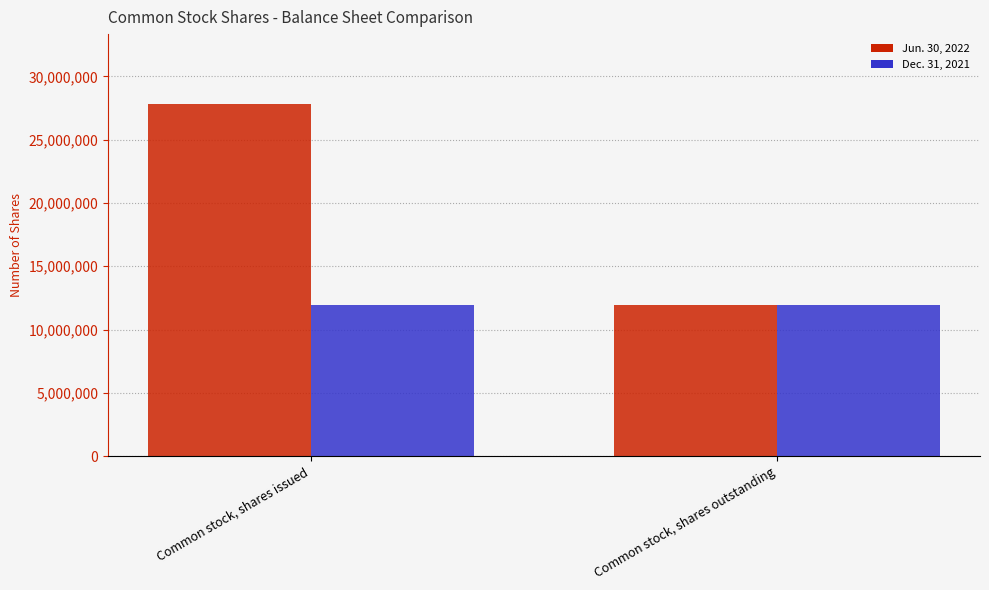

How many bars are there in each group?

2